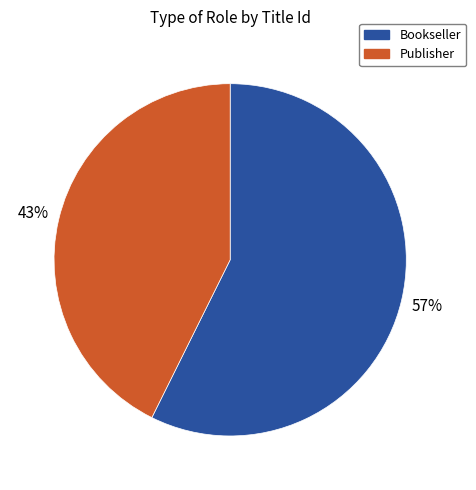

Is it true that Bookseller is 47% of the pie?

False